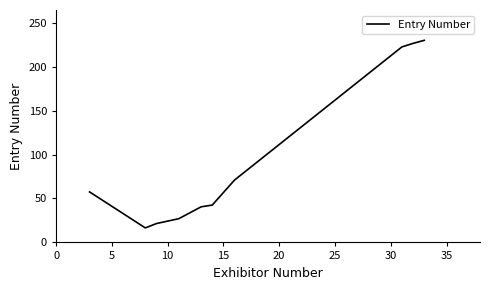

What is the difference between the maximum and minimum values?

213.5